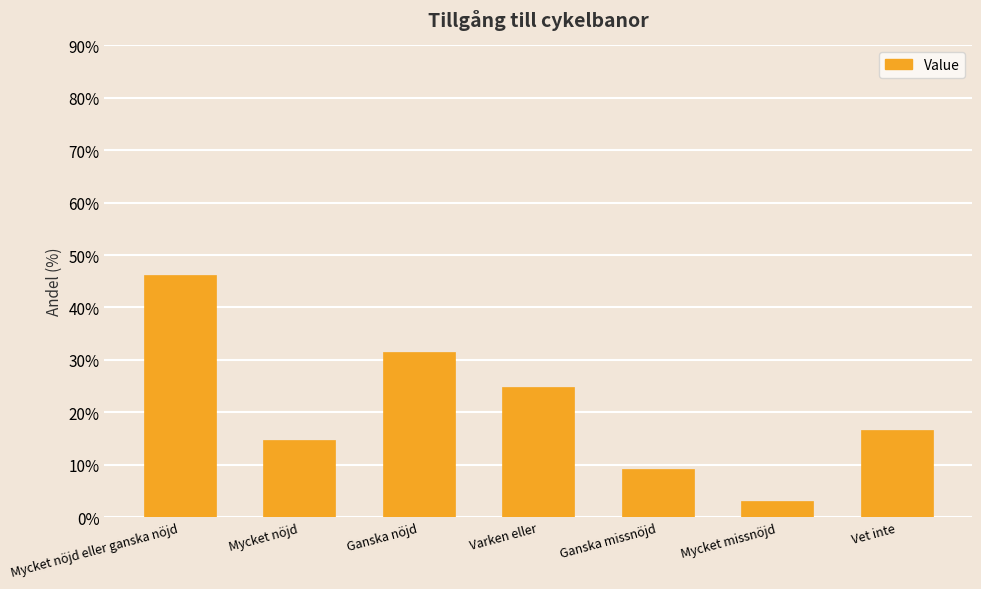

Reading left to right, extract all data points from this chart.

Mycket nöjd eller ganska nöjd=46.1	Mycket nöjd=14.7	Ganska nöjd=31.4	Varken eller=24.9	Ganska missnöjd=9.2	Mycket missnöjd=3.1	Vet inte=16.7